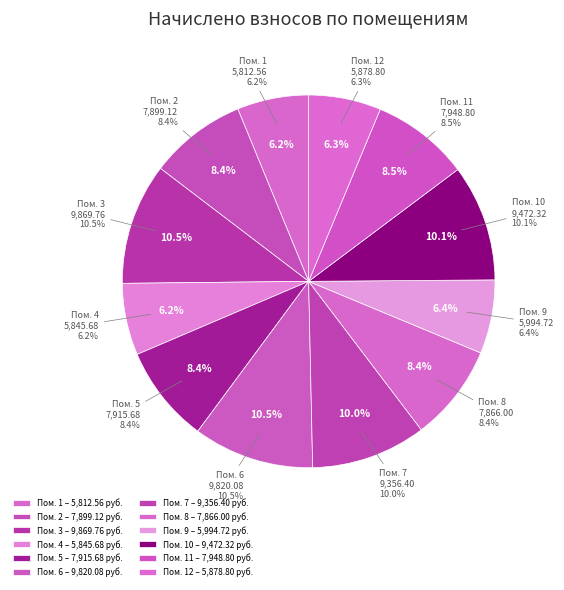

The 10 slice represents 1% of the pie. True or false?

False